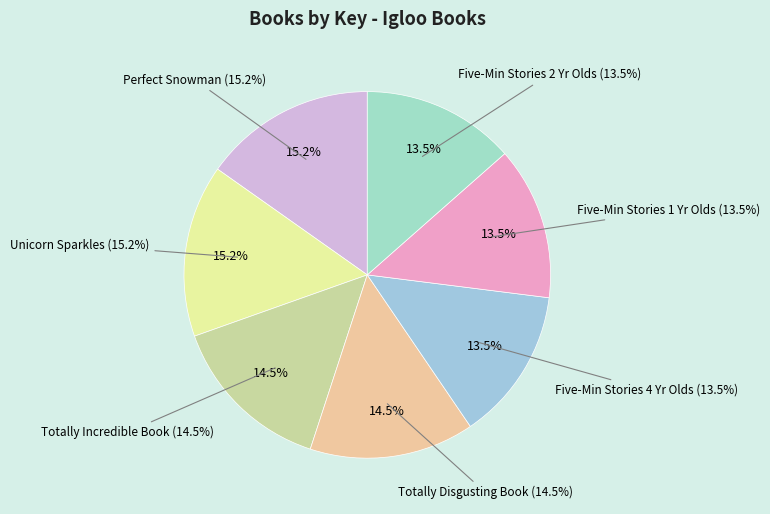

To the nearest percent, what percentage of the pie is Five-Minute Stories 4 Year Olds?

13%